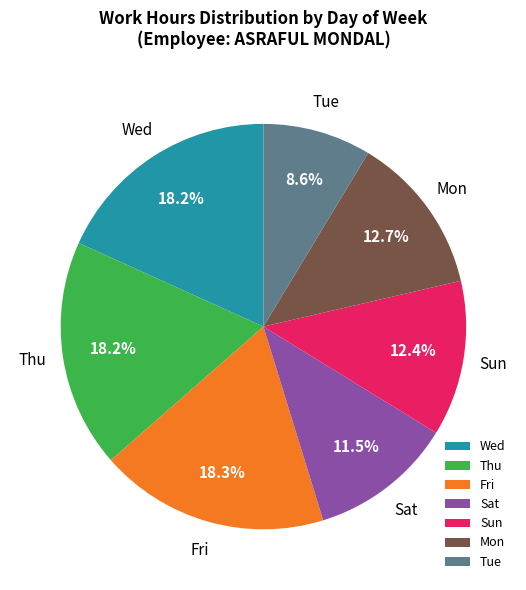

What is the smallest slice in the pie chart?

Tue